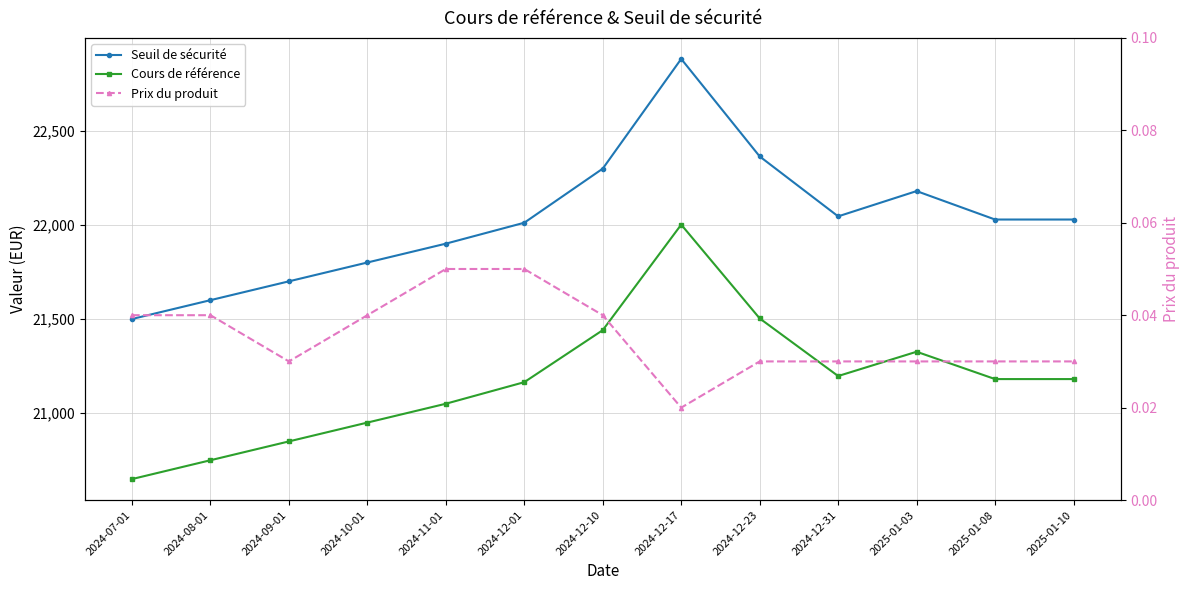

What is the label of the 8th point from the left?

2024-12-17